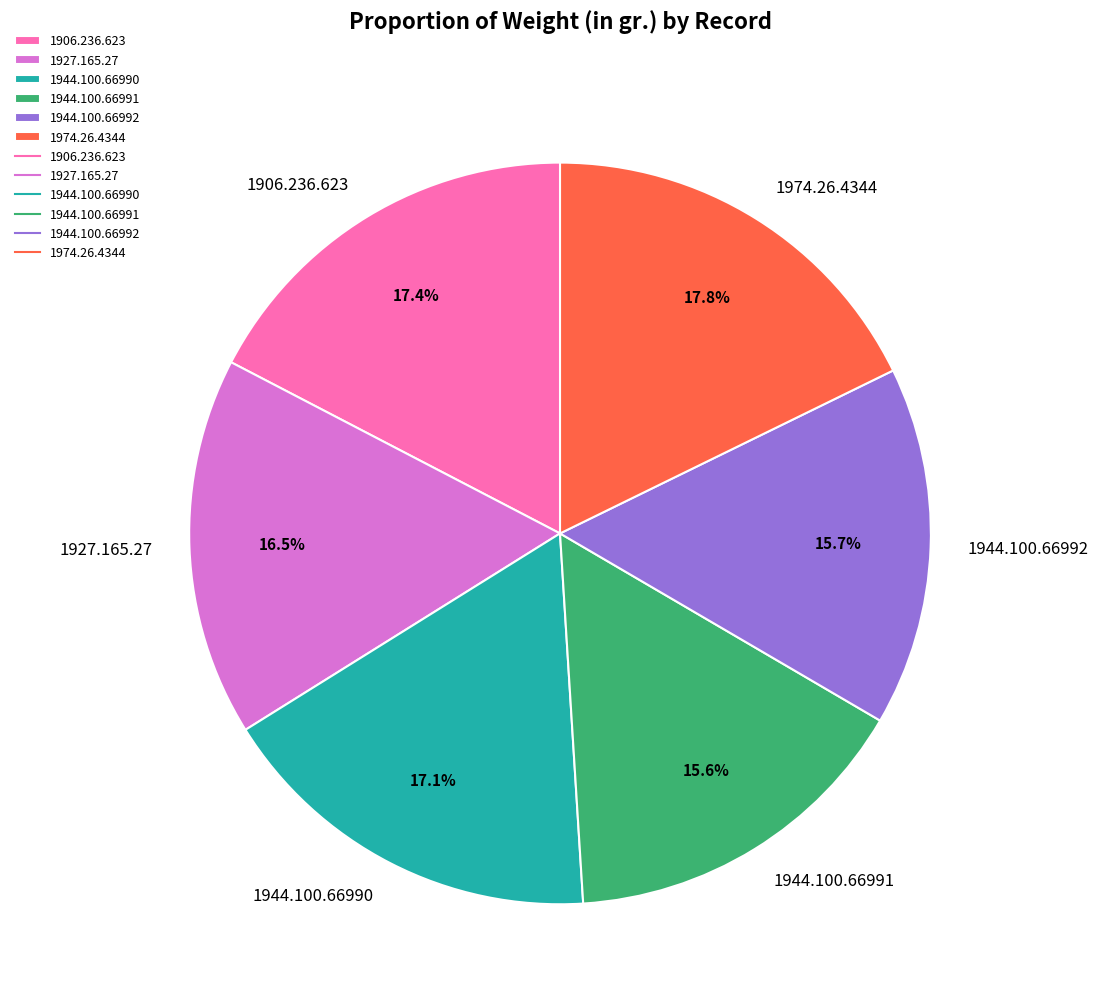

Combined, do 1944.100.66992 and 1974.26.4344 account for over 50%?

No